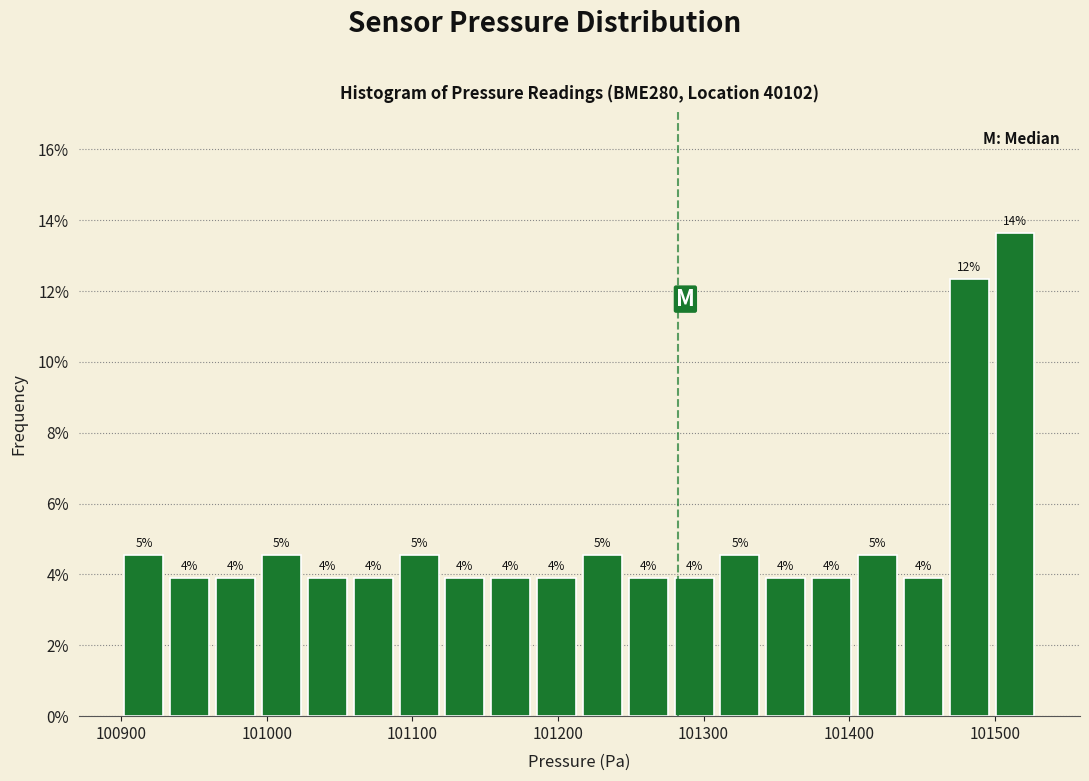

Around what value on the x-axis is the tallest bar? Give the approximate position of its centre, as read against the axis.

101510